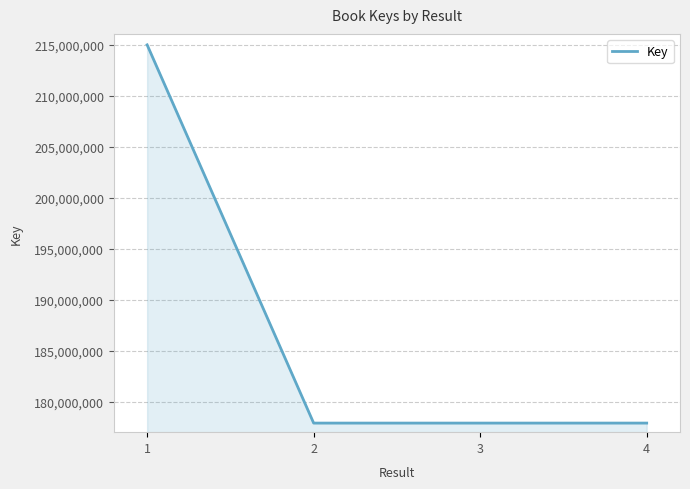

What is the average value?

187197380